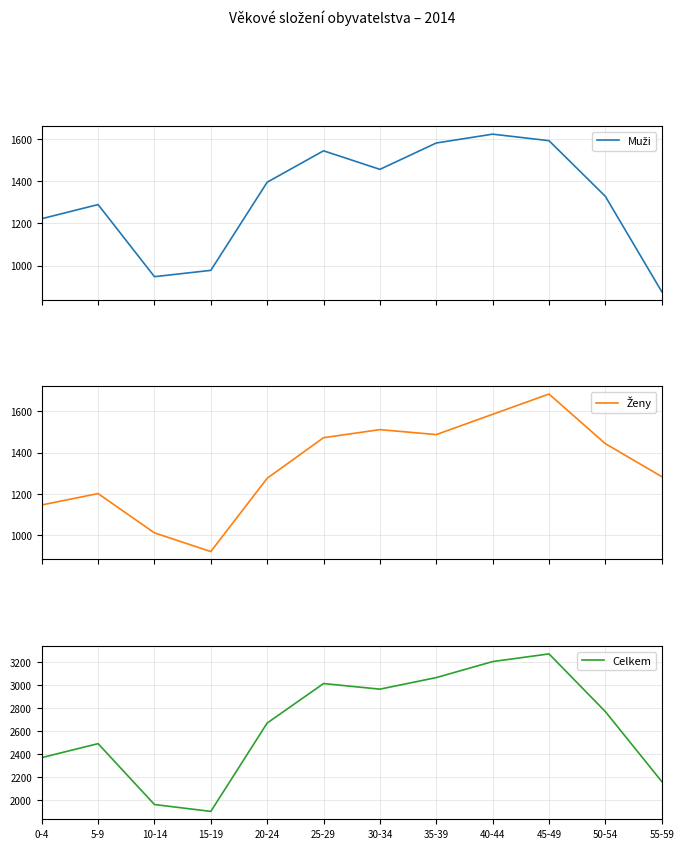

The Celkem series shows 1245 at 50-54. True or false?

False